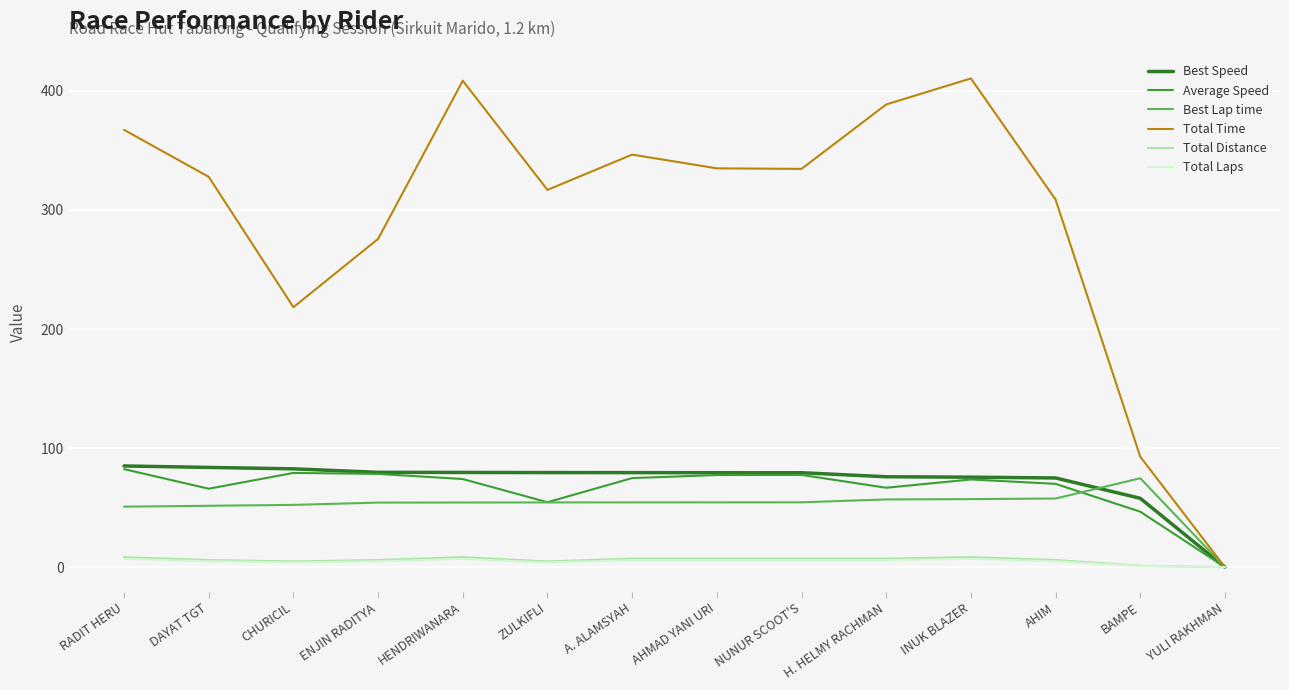

Is it true that Best Lap time equals 0.0 at YULI RAKHMAN?

True